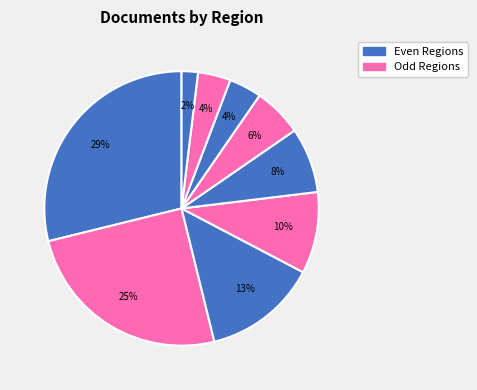

Count the number of slices in the pie.

9